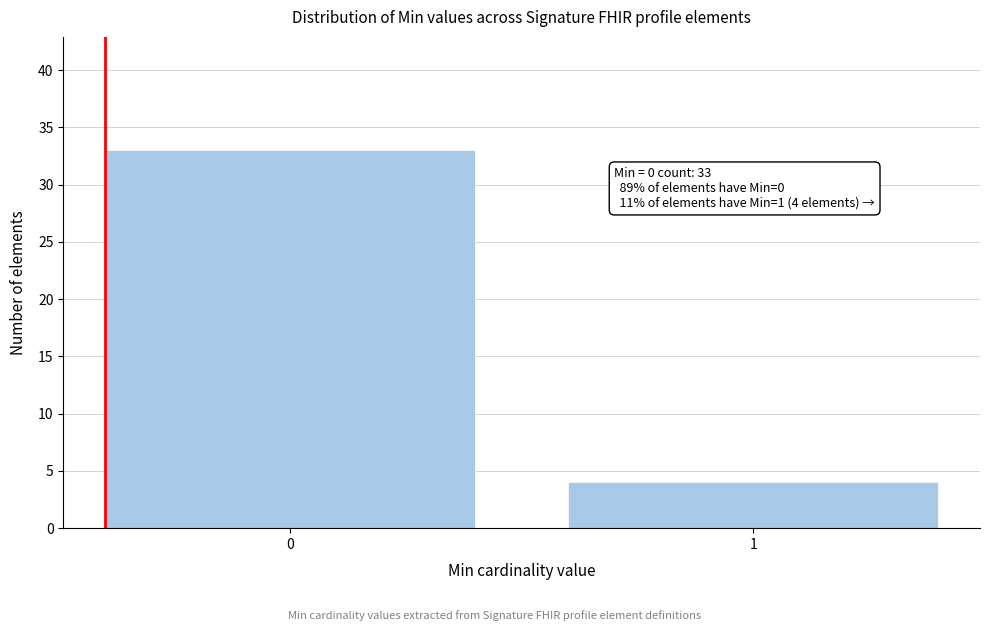

Reading left to right, what are all the values shown in this chart?

33	4